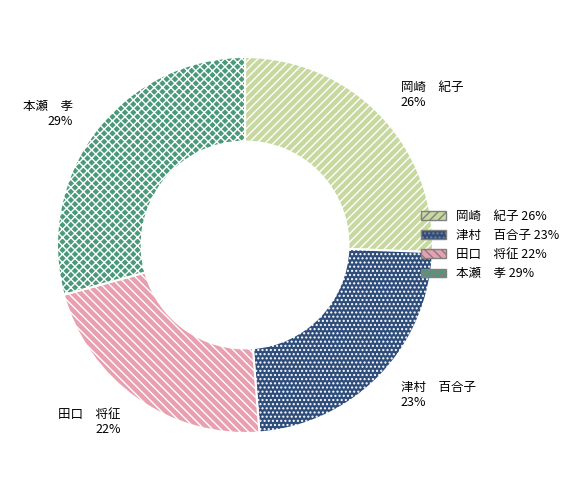

Does any single category account for the majority?

No